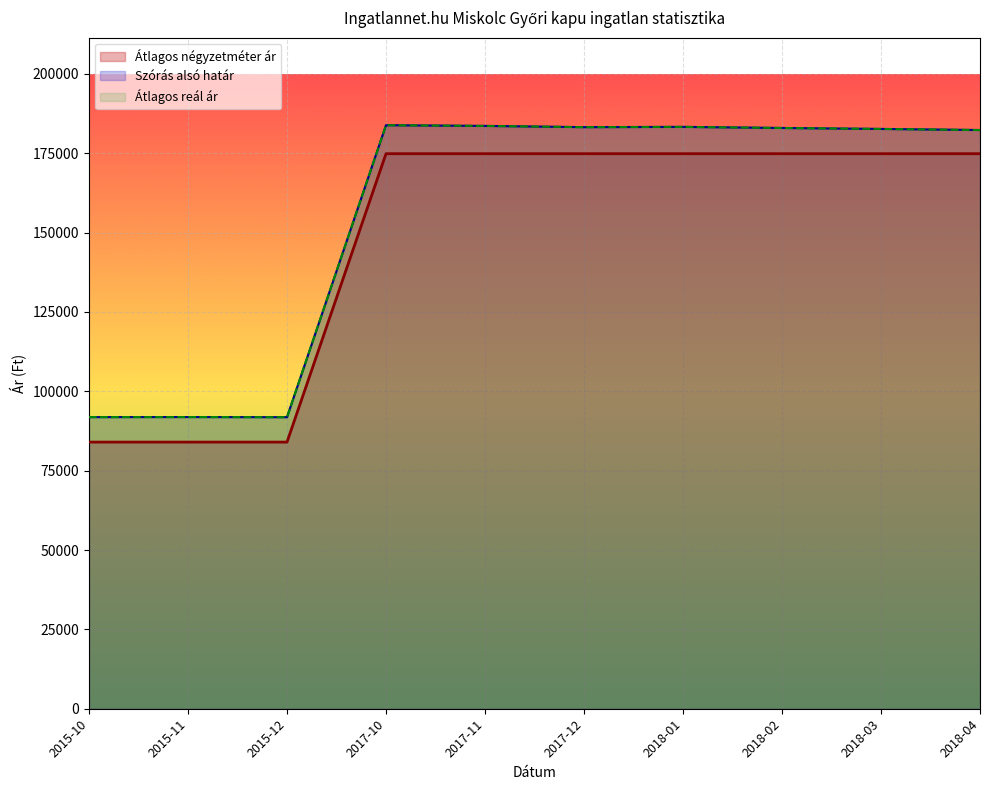

What is the sum of the Szórás alsó határ values at 2017-12 and 2015-10?

275086